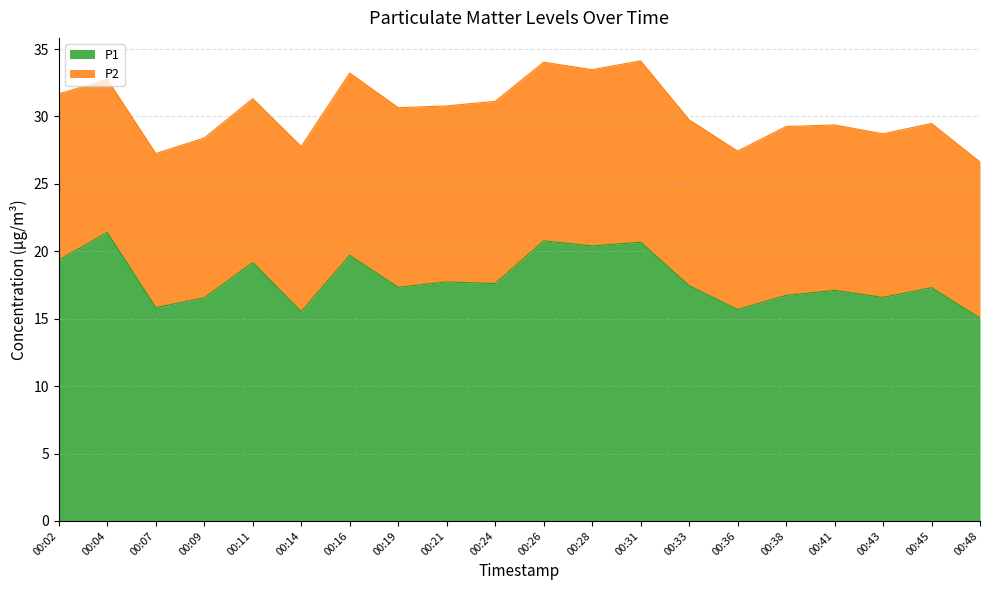

What is the highest value of the P1 series?

21.4